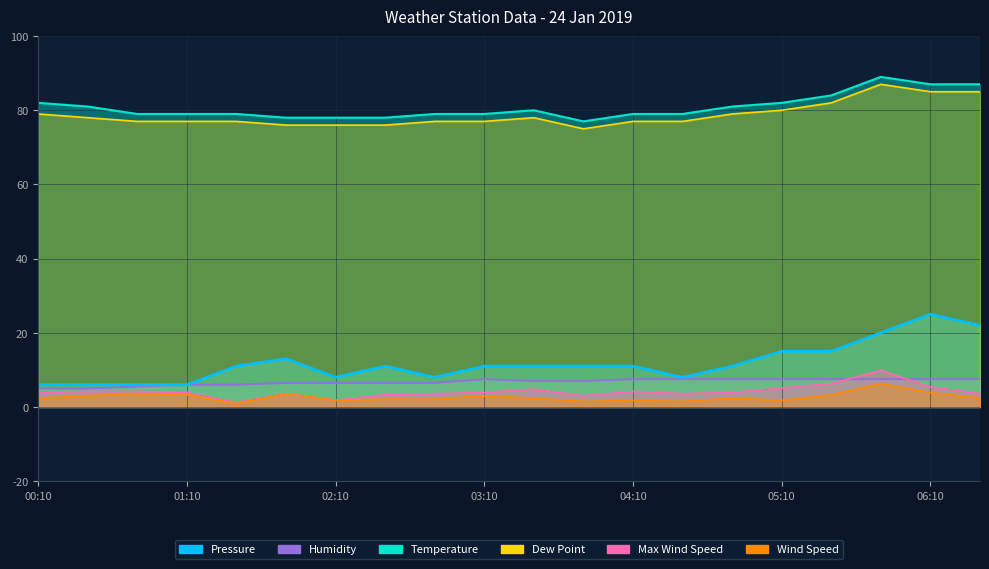

True or false: Dew Point has a value of 59.3 at 06:10.

False